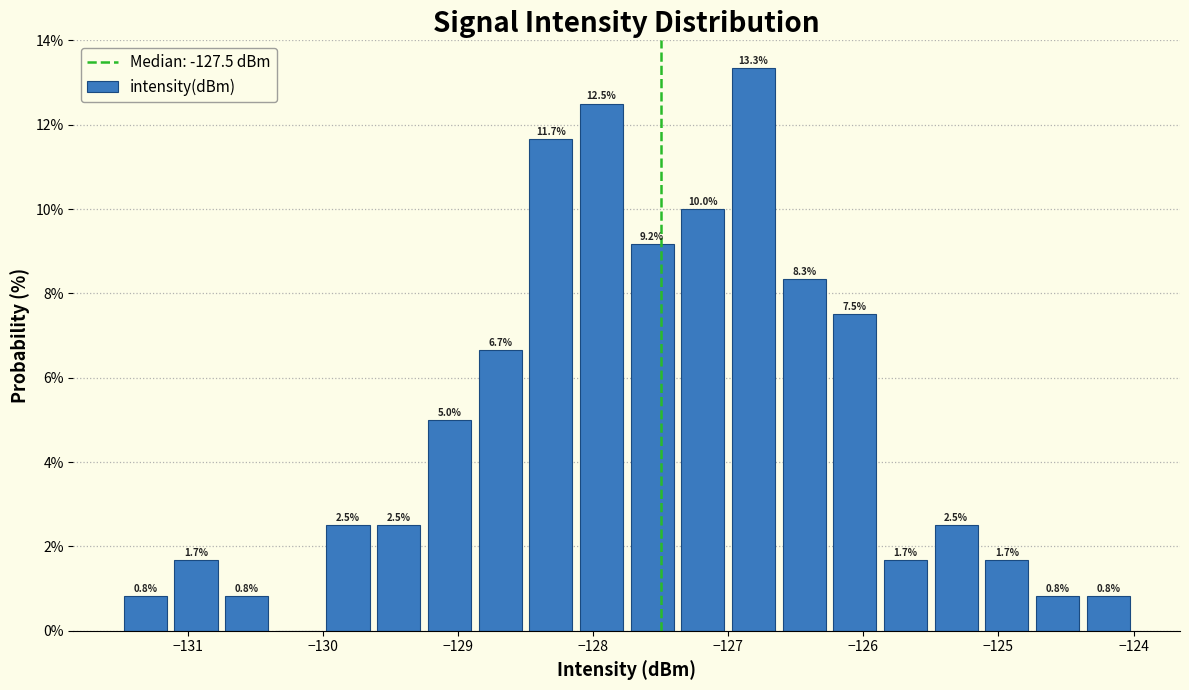

Around what value on the x-axis is the tallest bar? Give the approximate position of its centre, as read against the axis.

-126.8